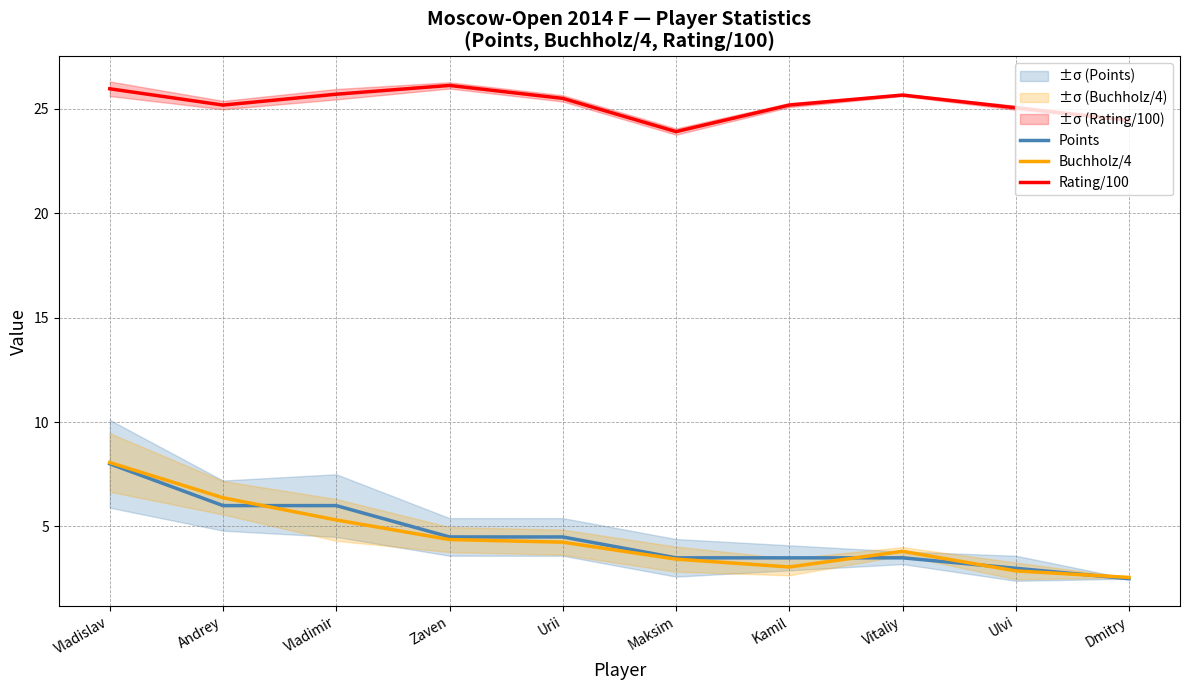

Is it true that Rating/100 equals 25.6 at Vitaliy?

True